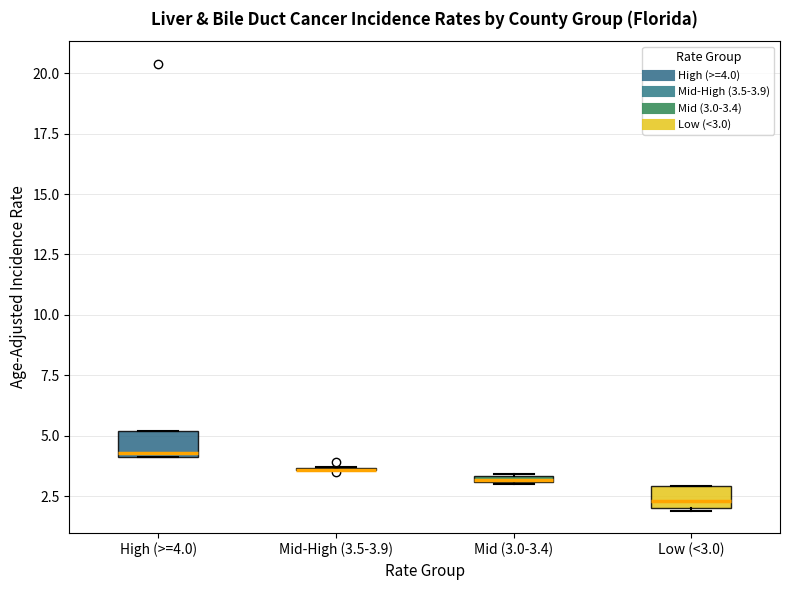

Where does the median line of the box for Low (<3.0) sit on the y-axis? The values are not printed on the chart, so give them approximately, as read against the axis.

2.5